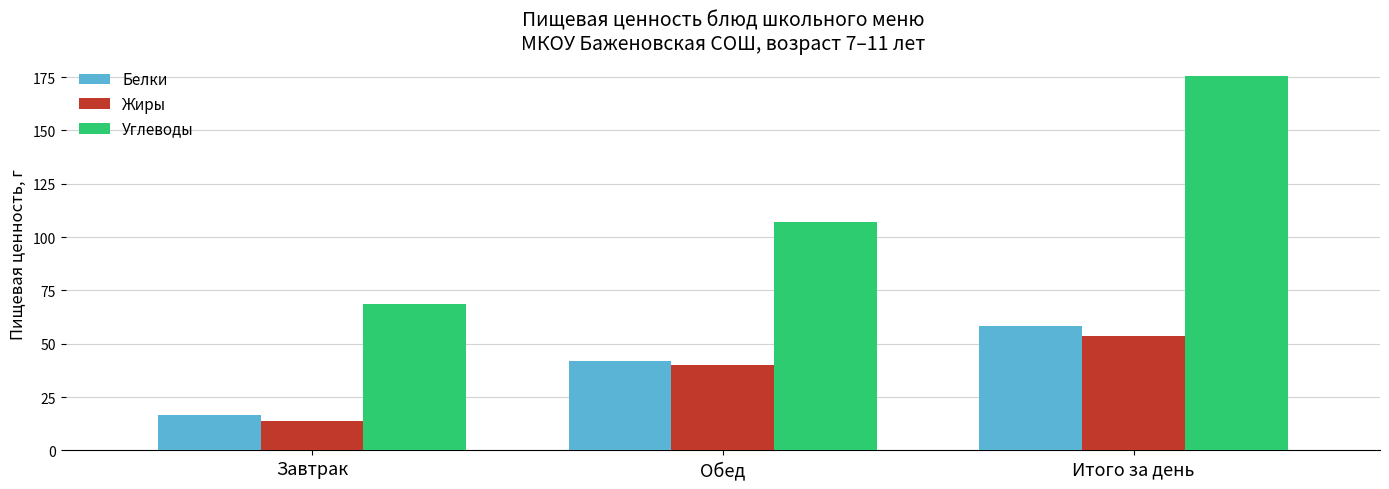

Are the bars horizontal?

No